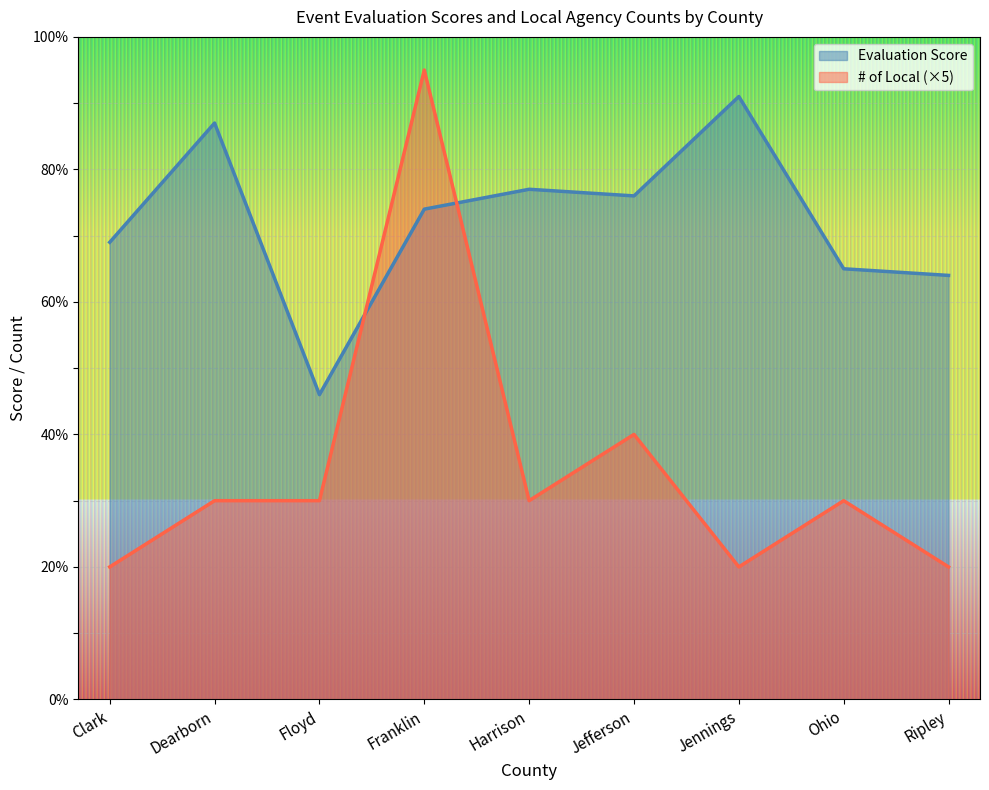

List the series in order of their overall mean, highest first.

Evaluation Score, # of Local (×5)